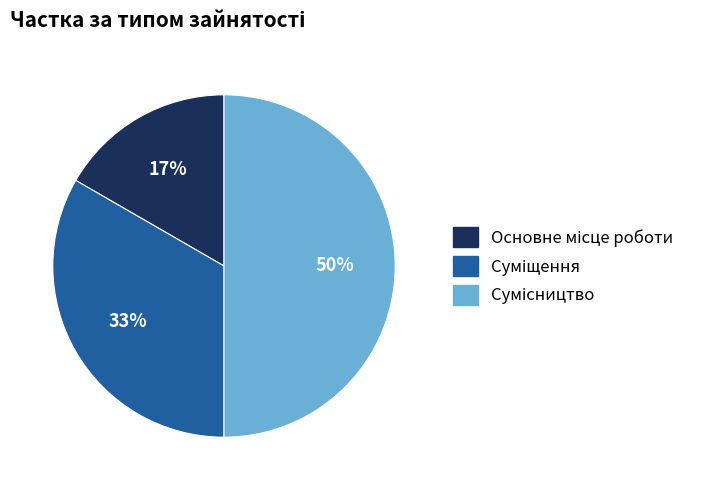

To the nearest percent, what is the difference between the largest and smallest slice percentages?

33%